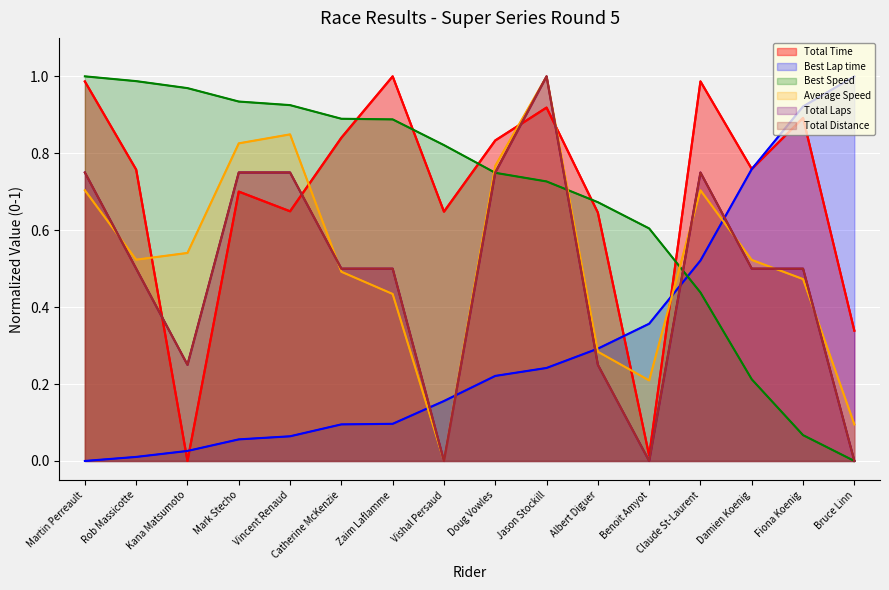

How many distinct data groups are displayed?

6